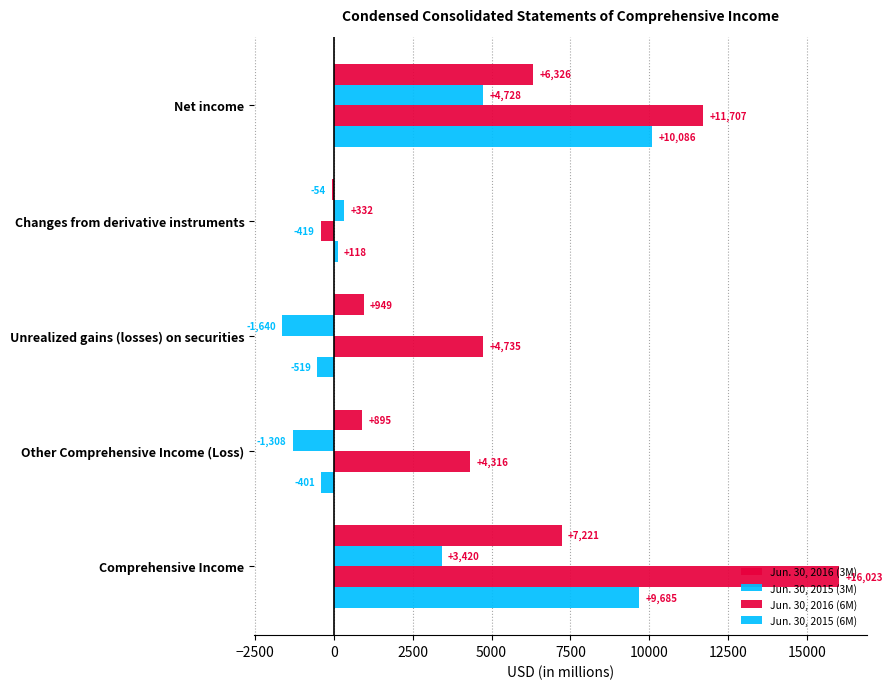

Reading left to right, extract all data points from this chart.

Jun. 30, 2016 (3M): 6326	-54	949	895	7221
Jun. 30, 2015 (3M): 4728	332	-1640	-1308	3420
Jun. 30, 2016 (6M): 11707	-419	4735	4316	16023
Jun. 30, 2015 (6M): 10086	118	-519	-401	9685